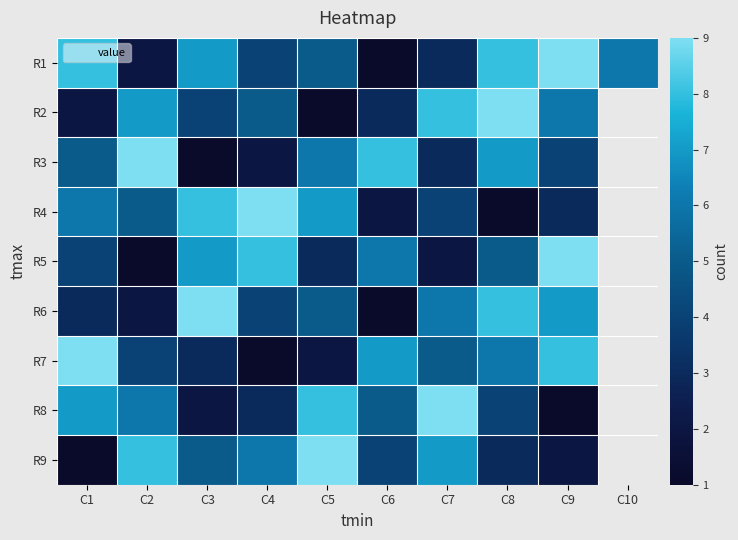

How many values in the R8 series exceed 6?

3